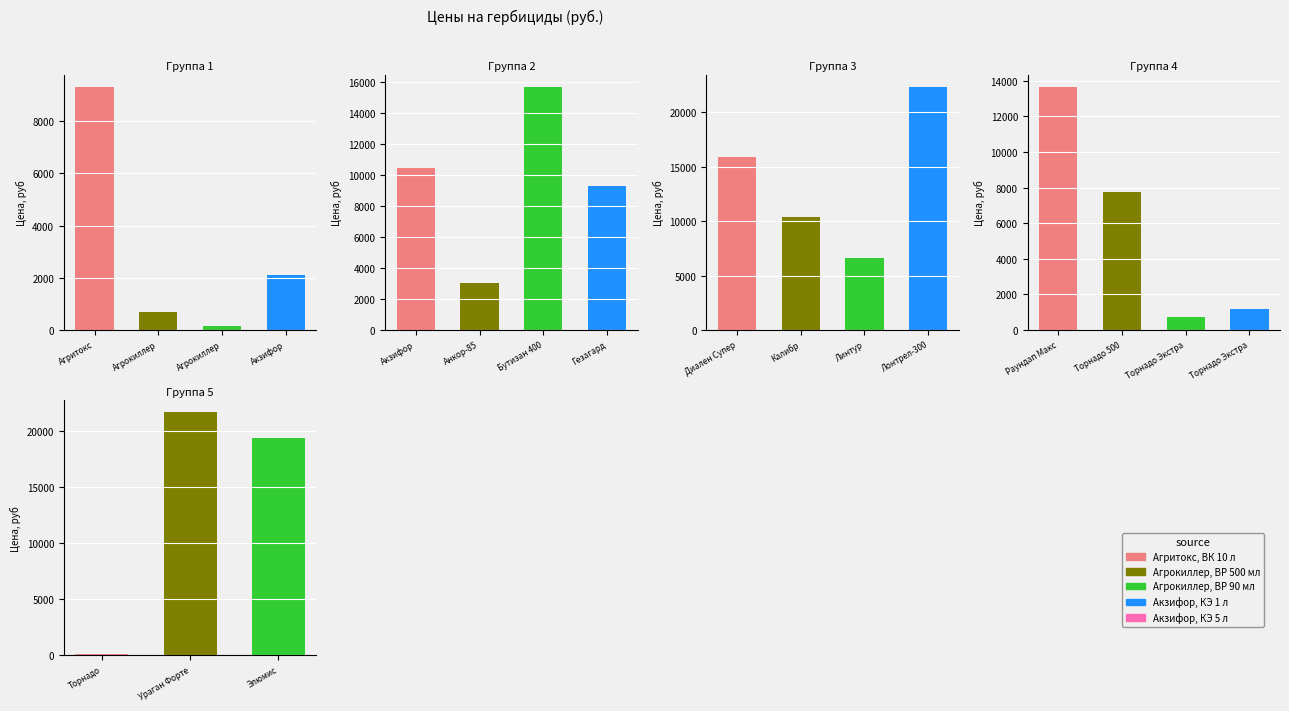

What is the difference between the maximum and minimum values?

22227